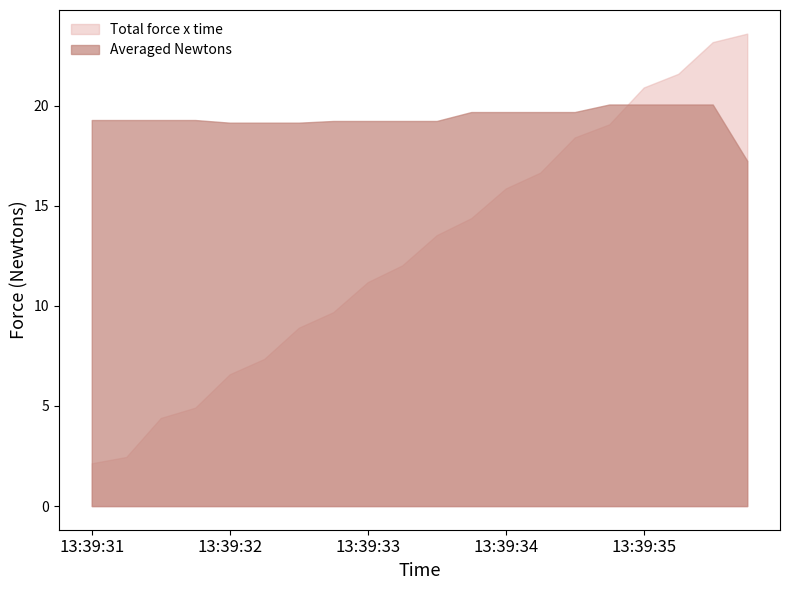

What is the value of the Total force x time point at the 12th from the left?

14.4